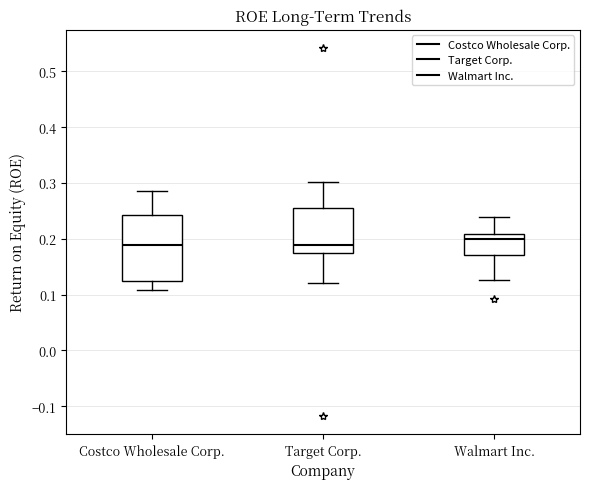

Reading left to right, read every box against the y-axis: the position of its median line, the range the box covers, and the ends of its whiskers. The values are not printed on the chart, so give them approximately, as read against the axis.

Costco Wholesale Corp.: median 0.19, box 0.12 to 0.24, whiskers 0.11 to 0.29
Target Corp.: median 0.19, box 0.17 to 0.26, whiskers 0.12 to 0.30
Walmart Inc.: median 0.20, box 0.17 to 0.21, whiskers 0.13 to 0.24